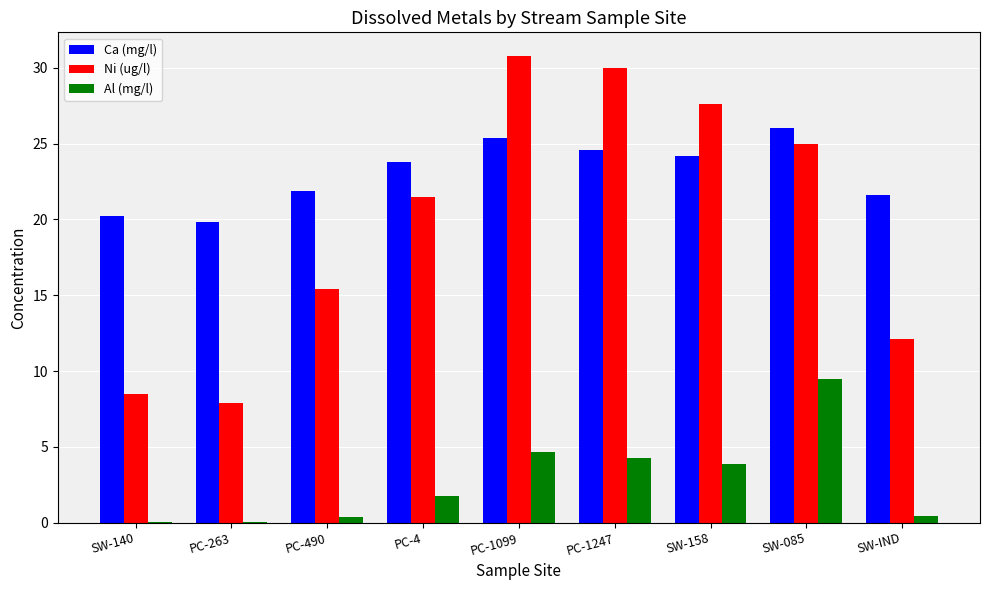

Which series has the largest total across all categories?

Ca (mg/l)